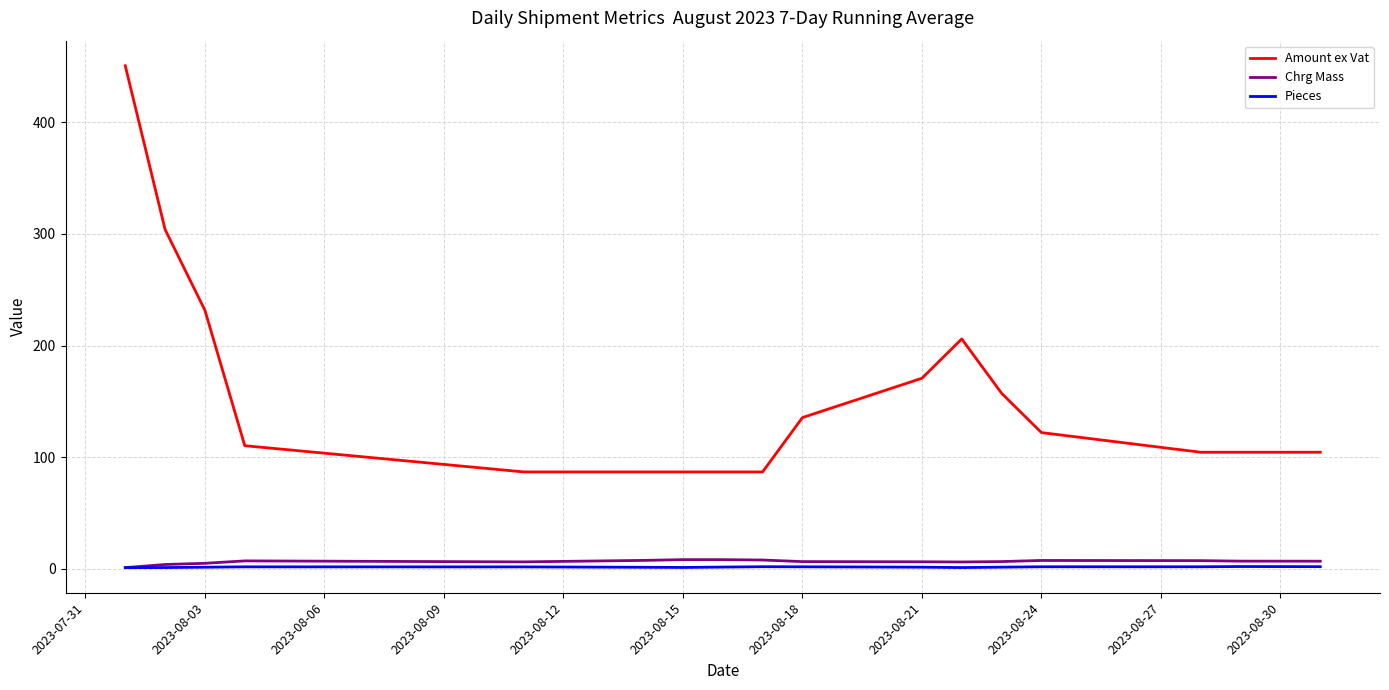

What is the maximum value shown in the chart?

450.8